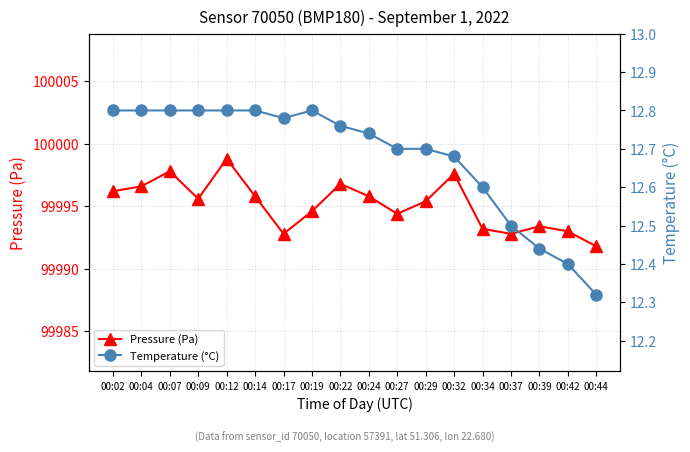

How many interior local valleys does the Temperature (°C) series have?

1